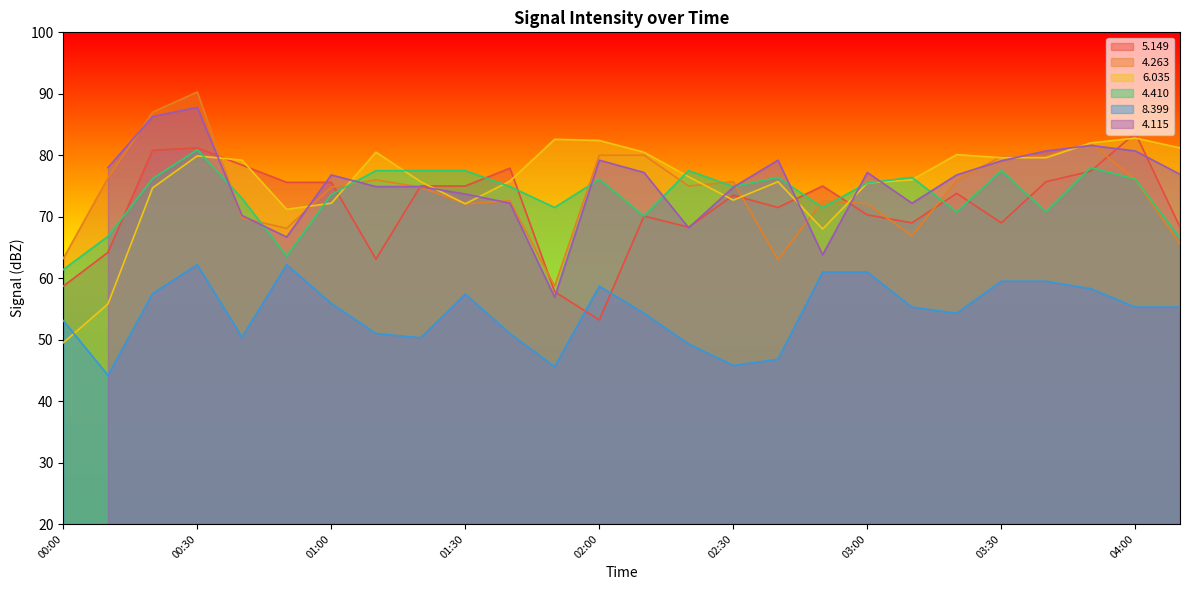

What is the sum of all   6.035 values?

1961.8